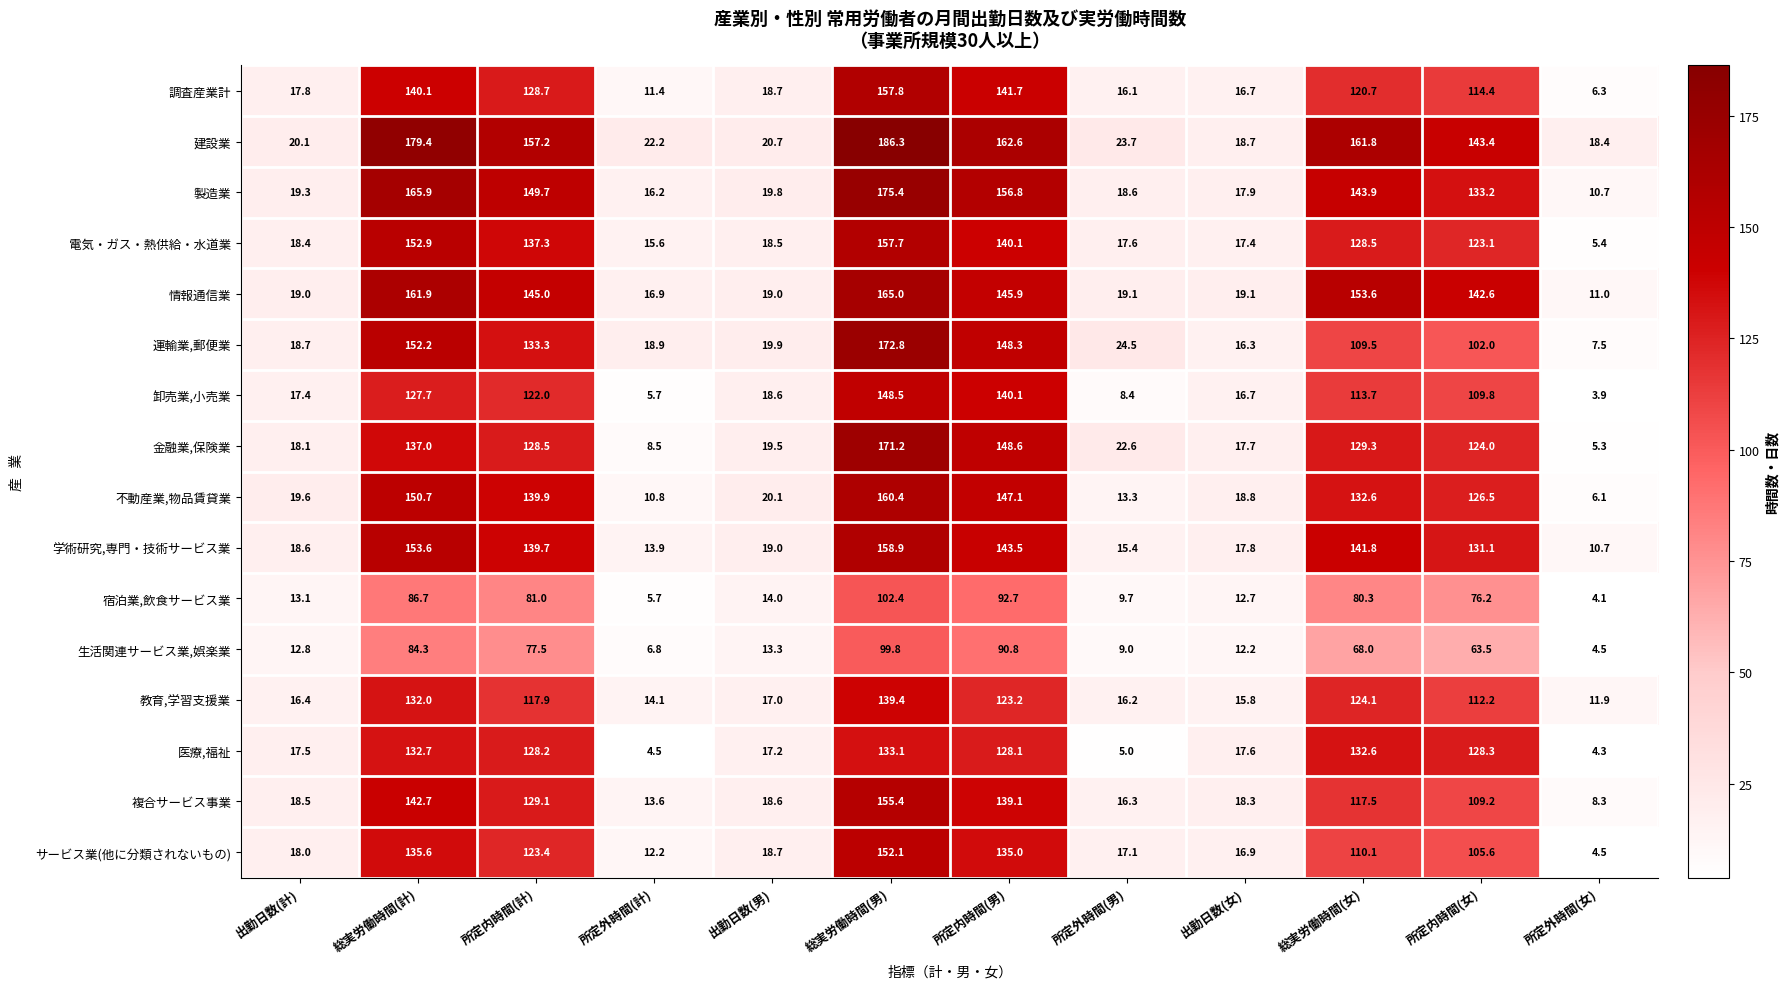

Rank the series by their maximum value, from highest to lowest.

建設業, 製造業, 運輸業,郵便業, 金融業,保険業, 情報通信業, 不動産業,物品賃貸業, 学術研究,専門・技術サービス業, 調査産業計, 電気・ガス・熱供給・水道業, 複合サービス事業, サービス業(他に分類されないもの), 卸売業,小売業, 教育,学習支援業, 医療,福祉, 宿泊業,飲食サービス業, 生活関連サービス業,娯楽業